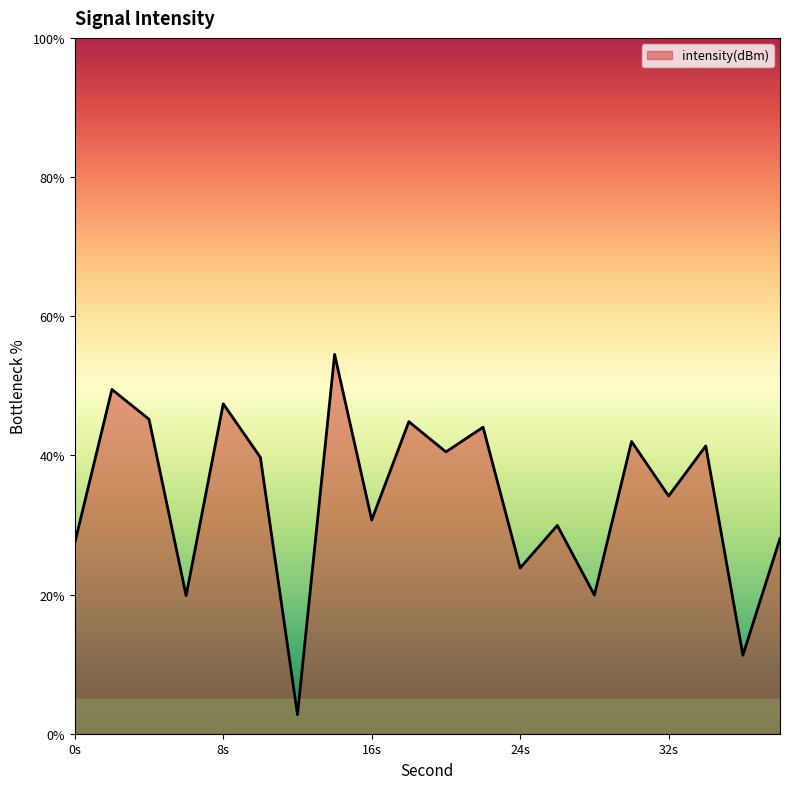

What is the sum of all values?

677.0